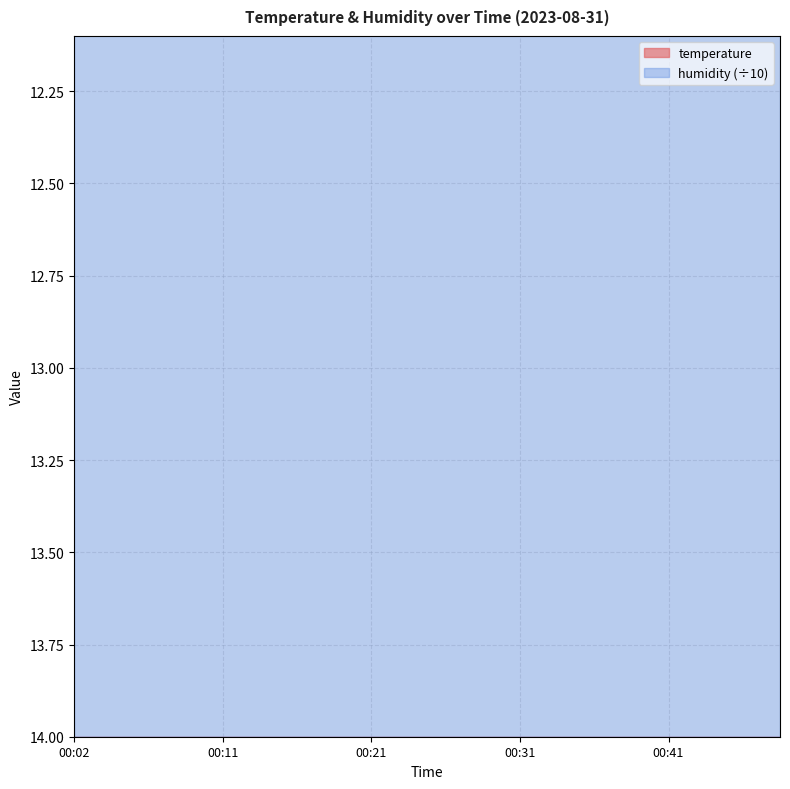

Is it true that the value at 00:14 is 15.8?

True